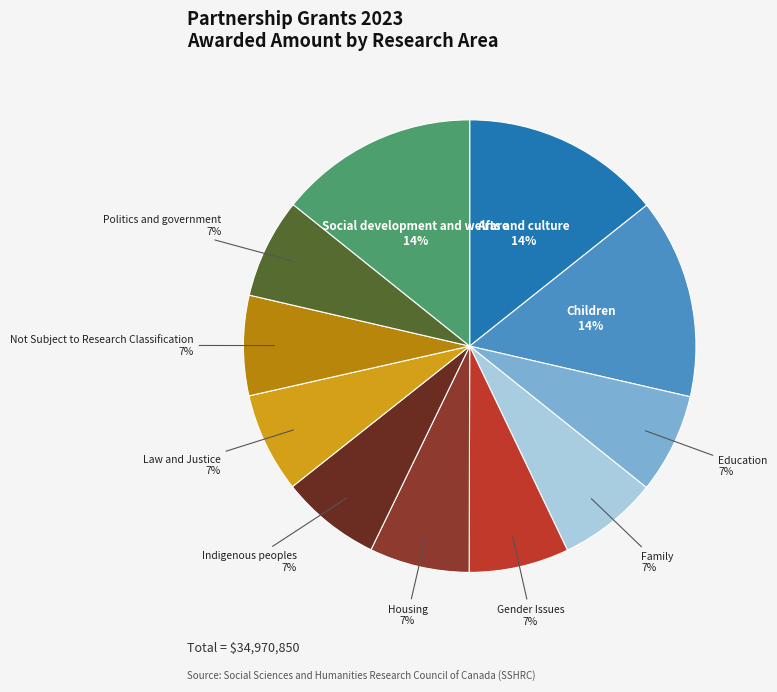

Approximately how many times larger is the value at Law and Justice compared to Politics and government?

1.0